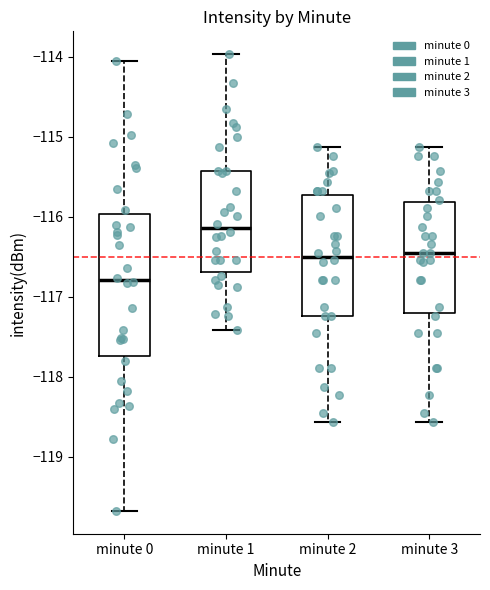

Which box has the lowest median line?

minute 0